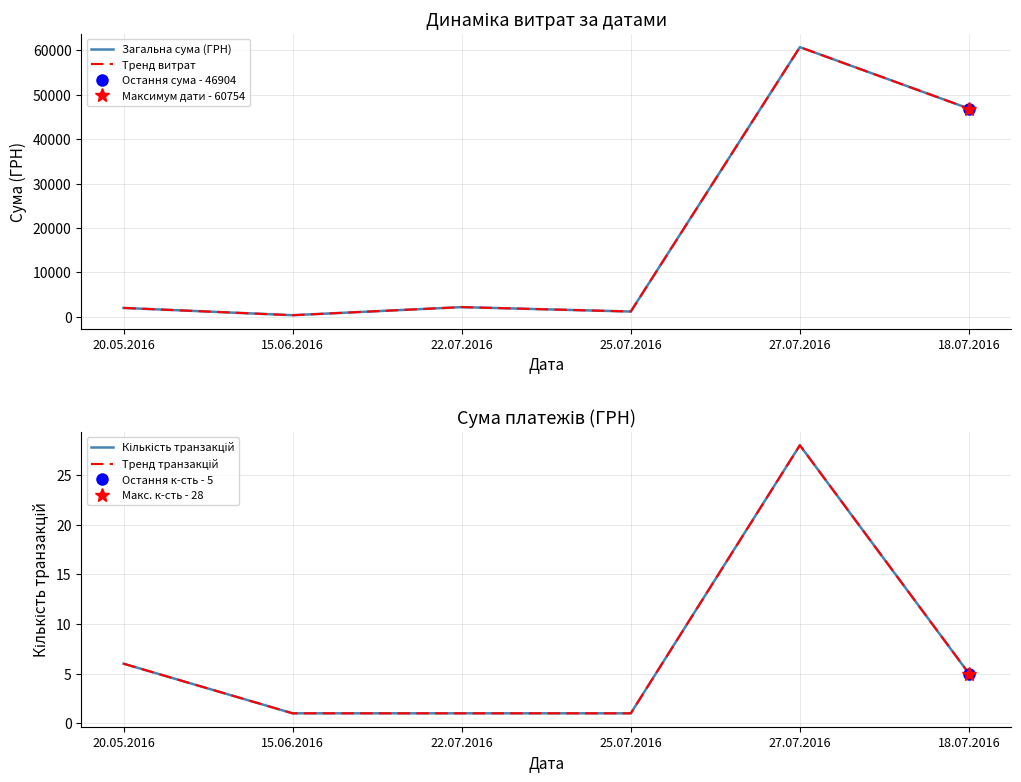

In Тренд транзакцій, how many points are higher than both neighbors (excluding endpoints)?

1